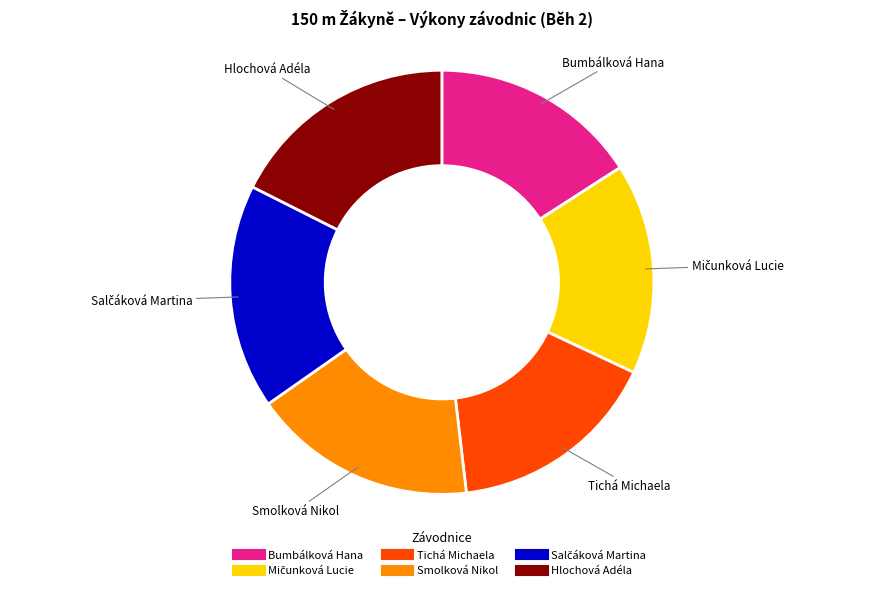

Does any single category account for the majority?

No